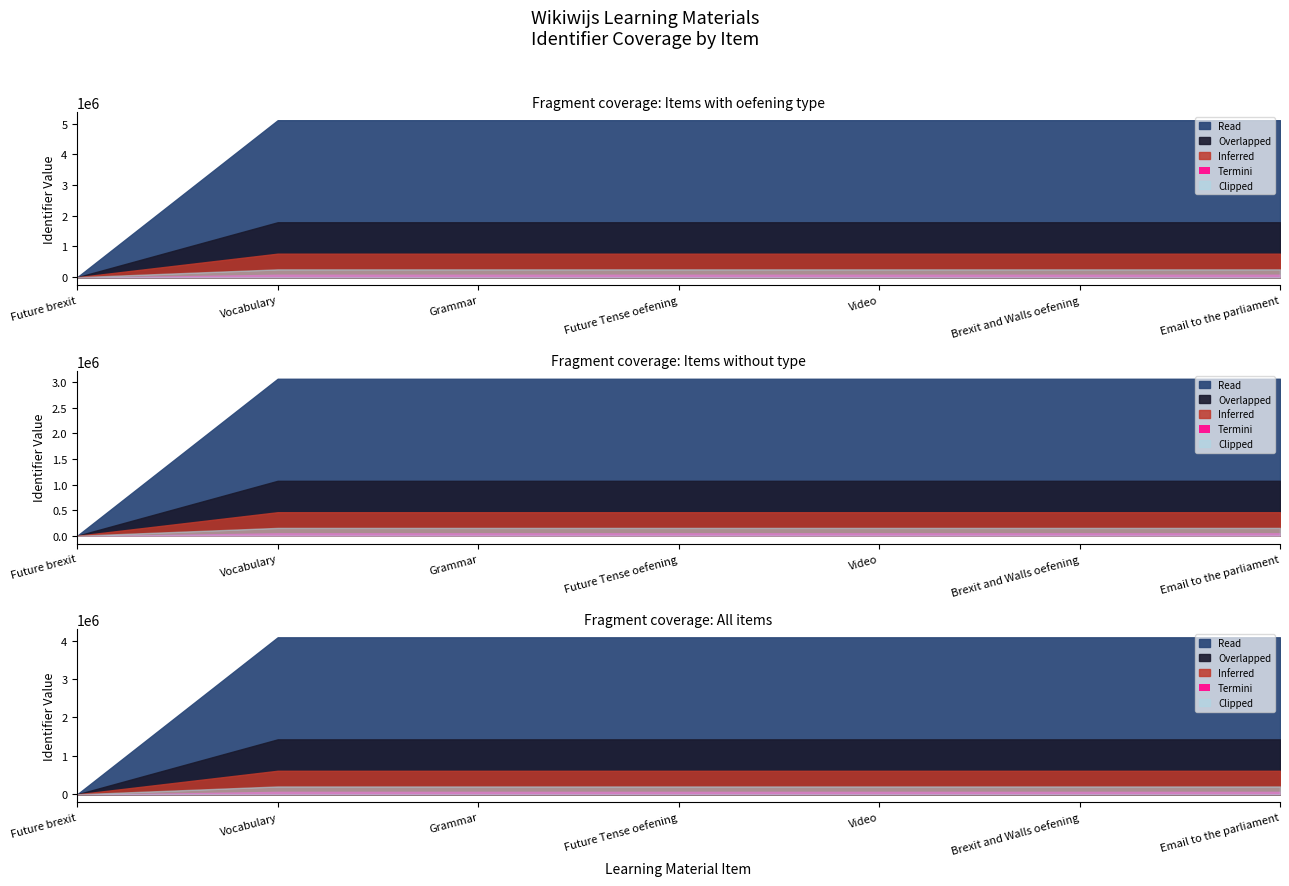

The chart shows a value of 0 at Future brexit. True or false?

True